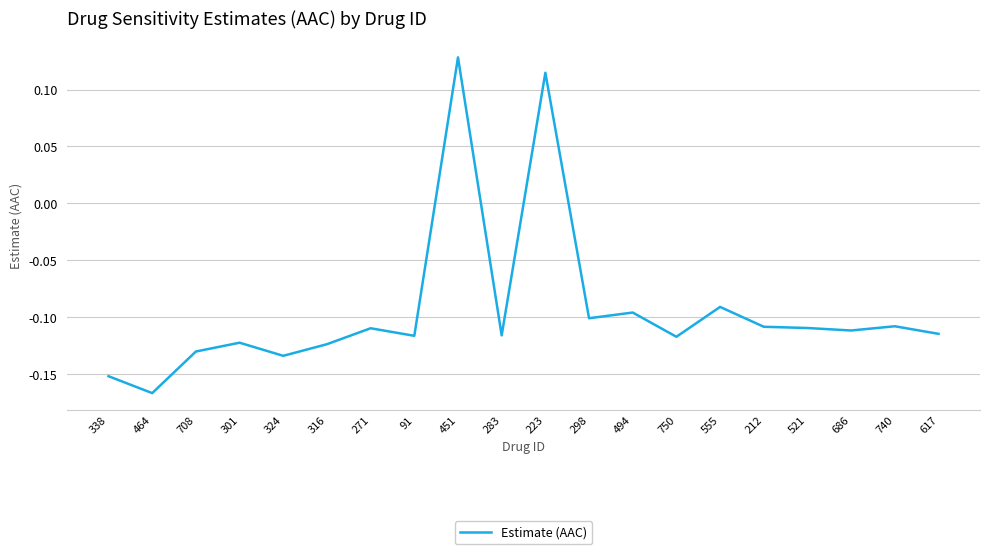

Is it true that the value at 617 is -0.1?

True